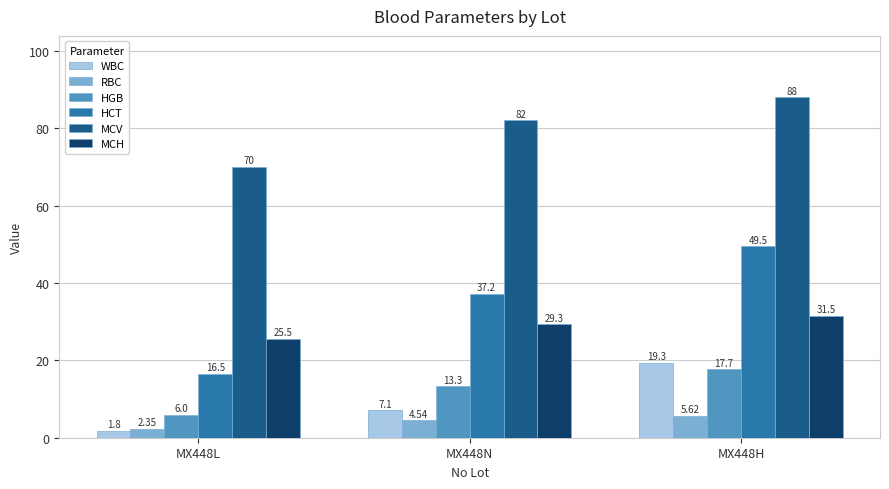

What are all the series names shown in the legend?

WBC, RBC, HGB, HCT, MCV, MCH